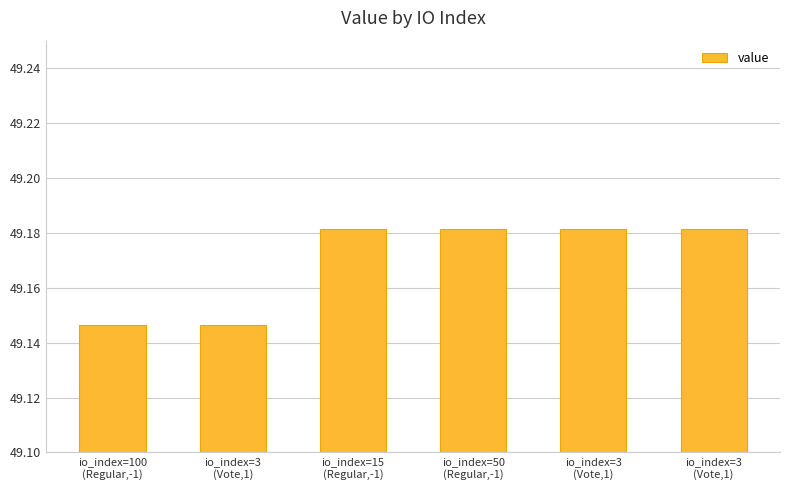

Approximately how many times larger is the value at io_index=100
(Regular,-1) compared to io_index=15
(Regular,-1)?

1.0